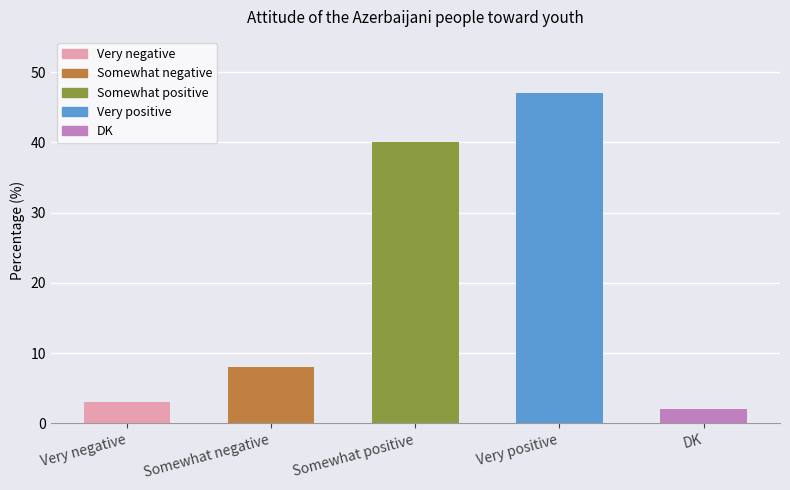

Rank the categories by value from lowest to highest.

DK, Very negative, Somewhat negative, Somewhat positive, Very positive